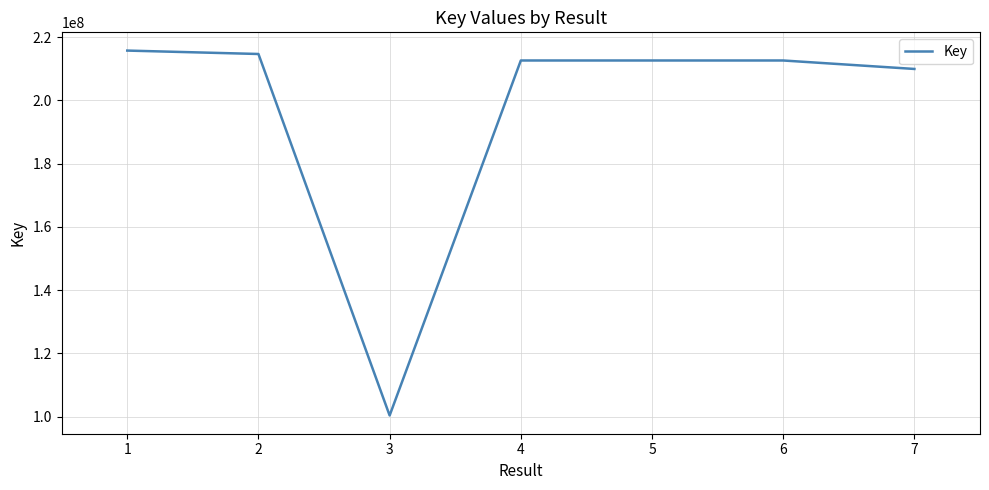

True or false: the data has more than 0 interior local peaks.

True